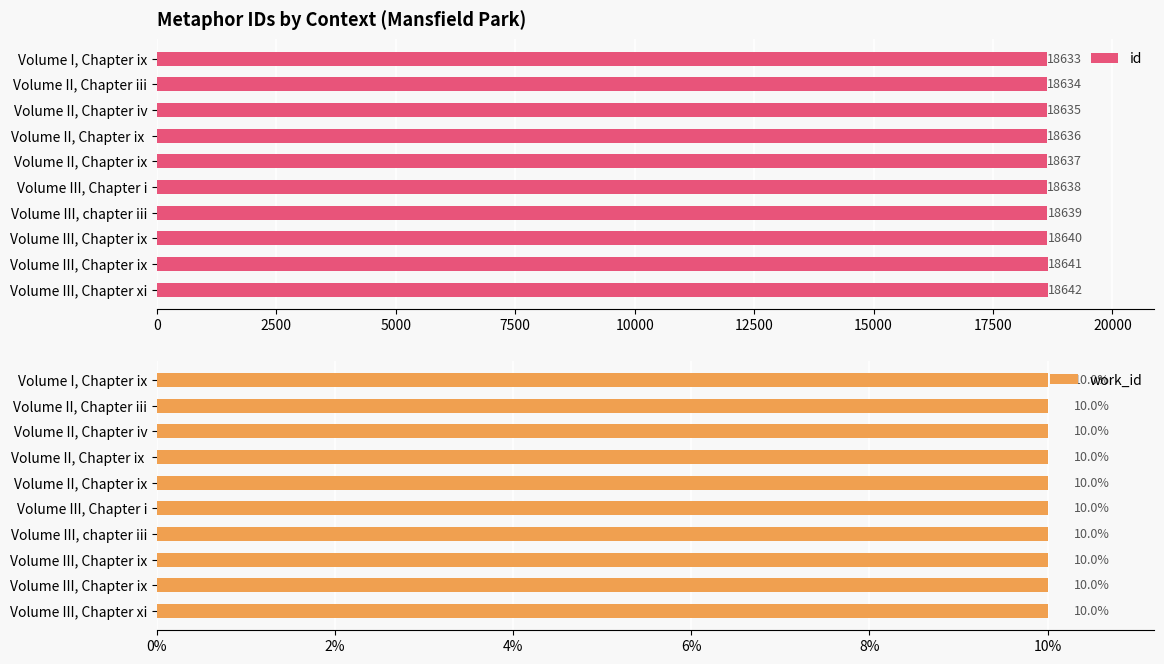

What are all the series names shown in the legend?

id, work_id